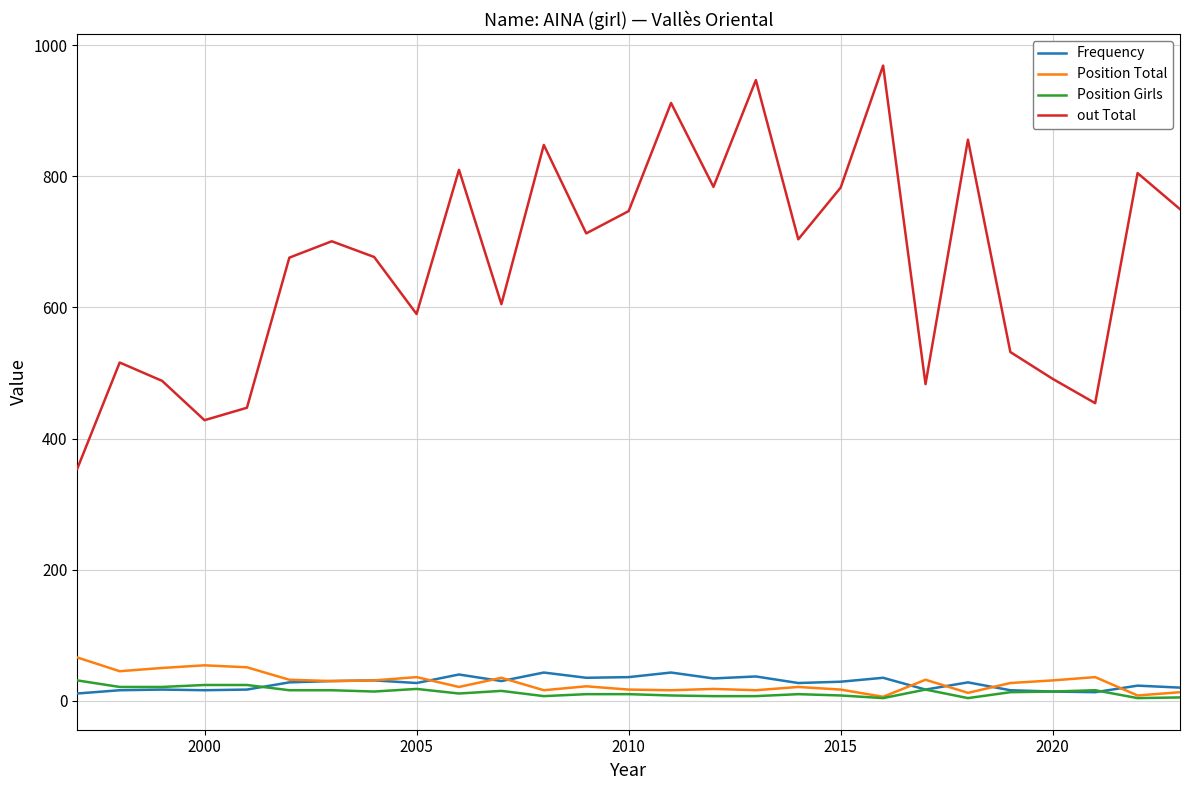

Which series has the widest spread of values?

out Total